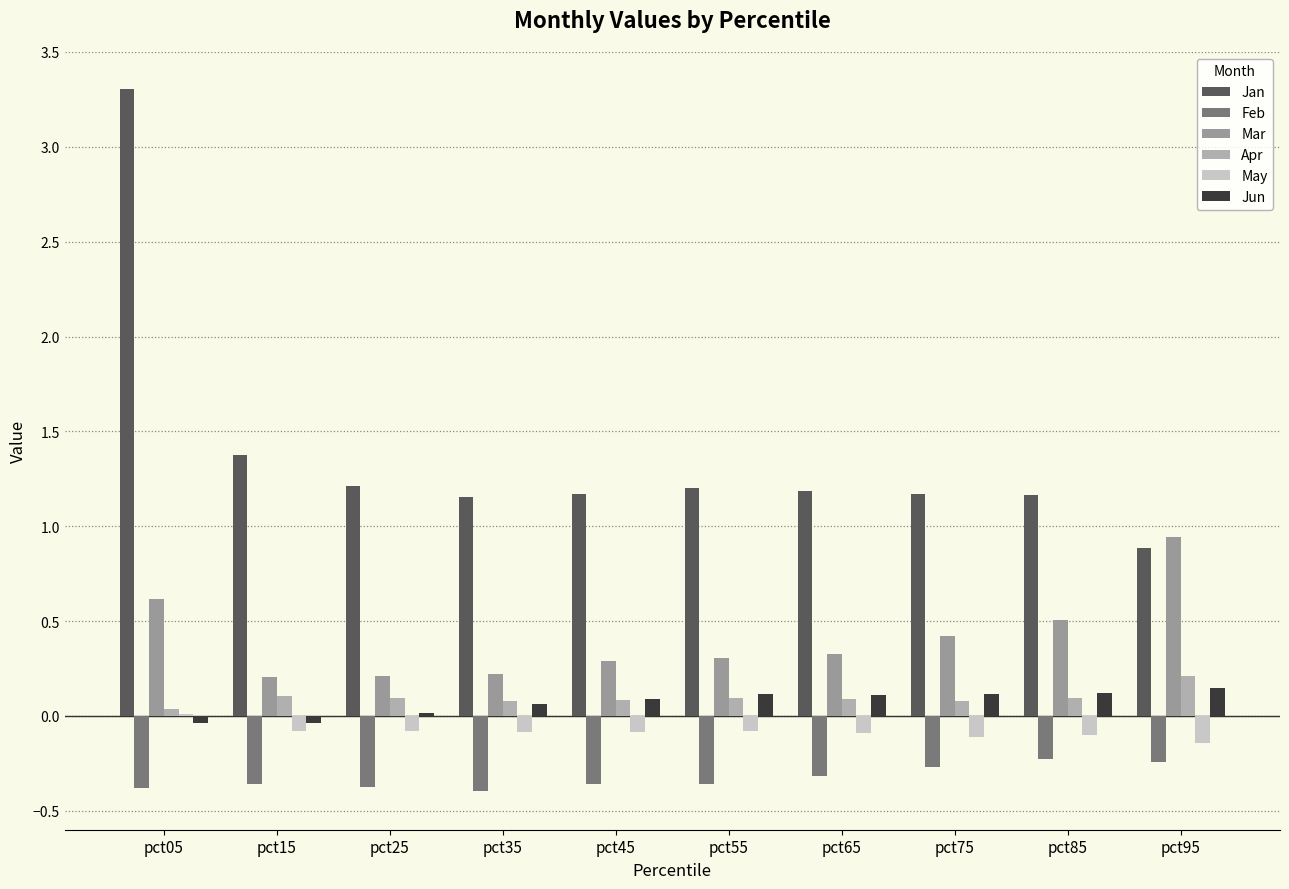

How many categories are shown in the chart?

10